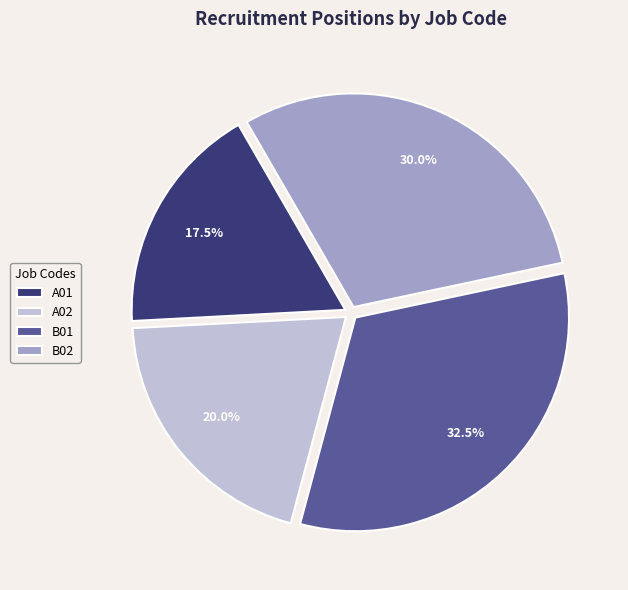

What percentage is the A02 slice, to the nearest percent?

20%